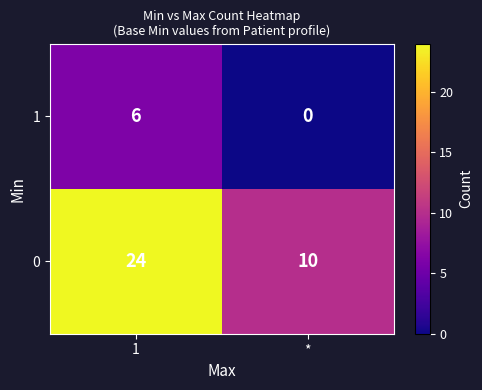

At how many categories does at least one series exceed 8?

2